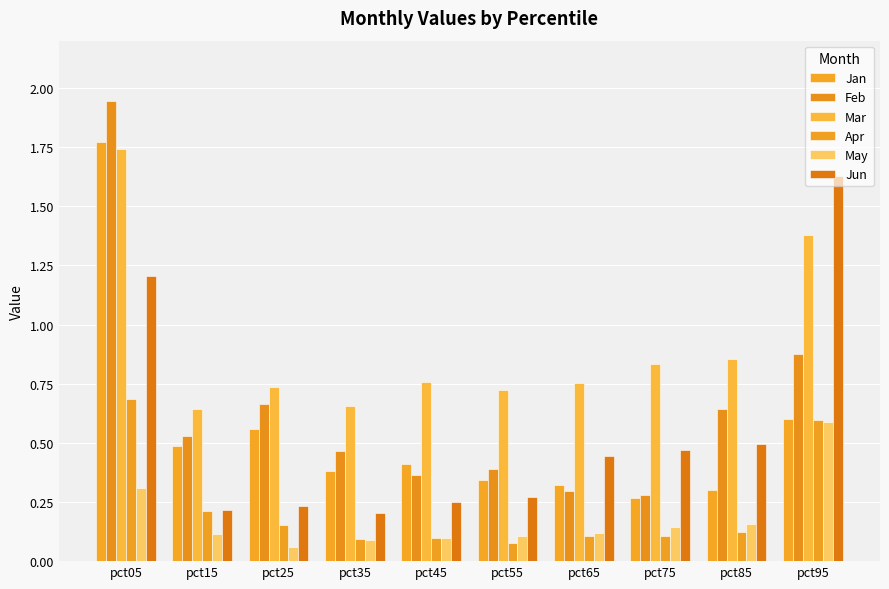

The value of Jun at pct15 is 0.2. True or false?

True